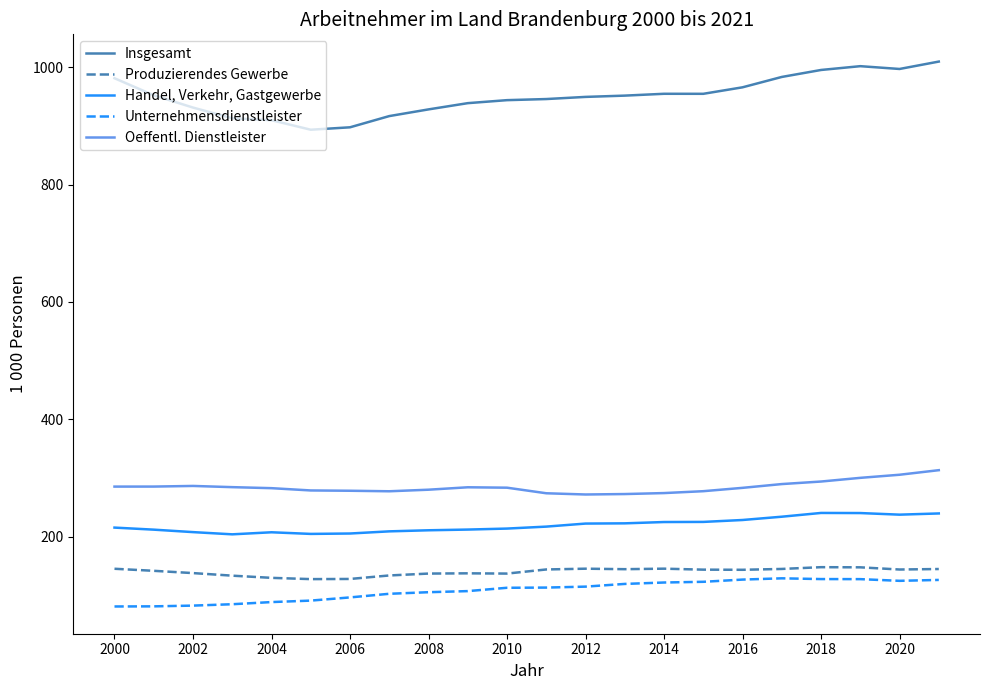

Which series has the largest range (max minus min)?

Insgesamt